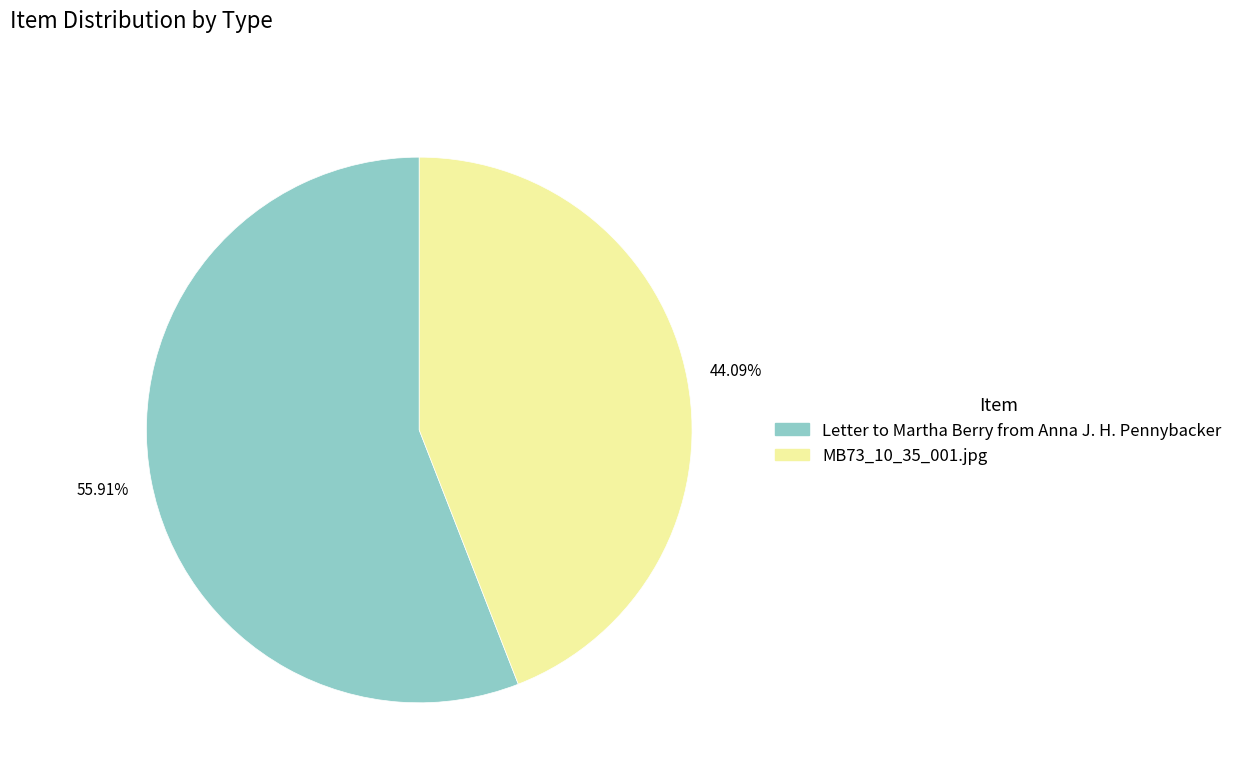

What percentage is the MB73_10_35_001.jpg slice, to the nearest percent?

44%